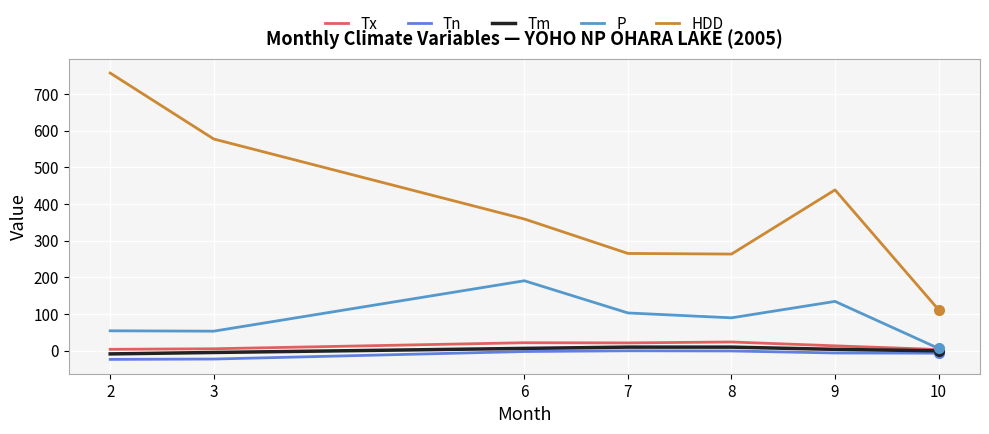

Is it true that Tm equals 9.5 at 8?

True